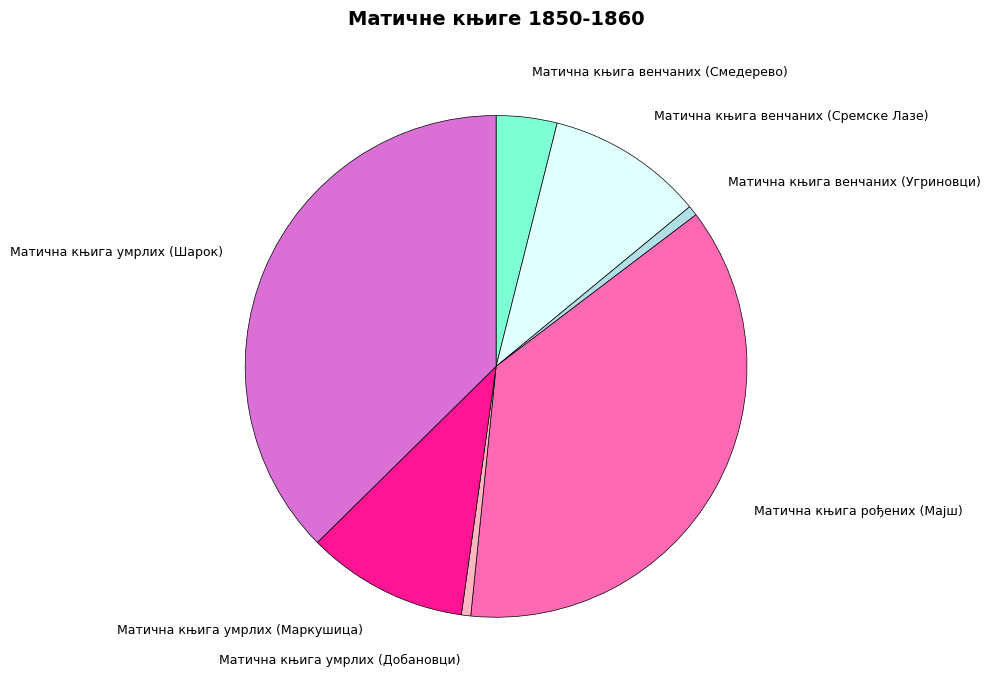

Is it true that Матична књига умрлих (Маркушица) is 2% of the pie?

False